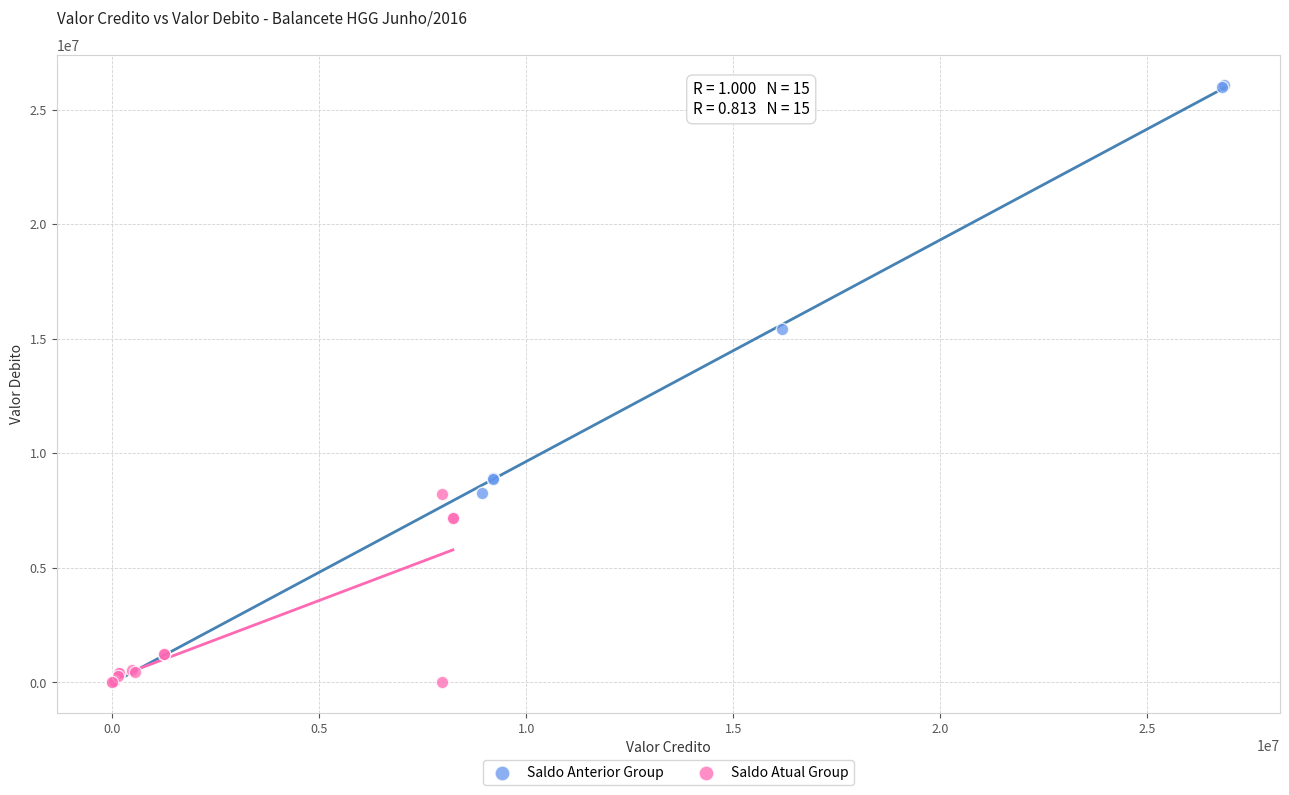

Which series reaches the maximum Y coordinate?

Saldo Anterior Group